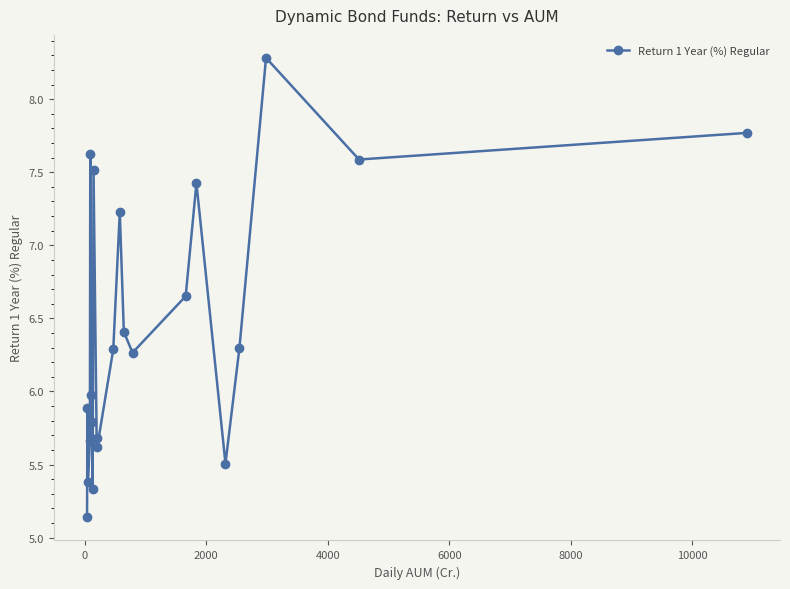

What is the value of the 22nd point from the left?

7.8